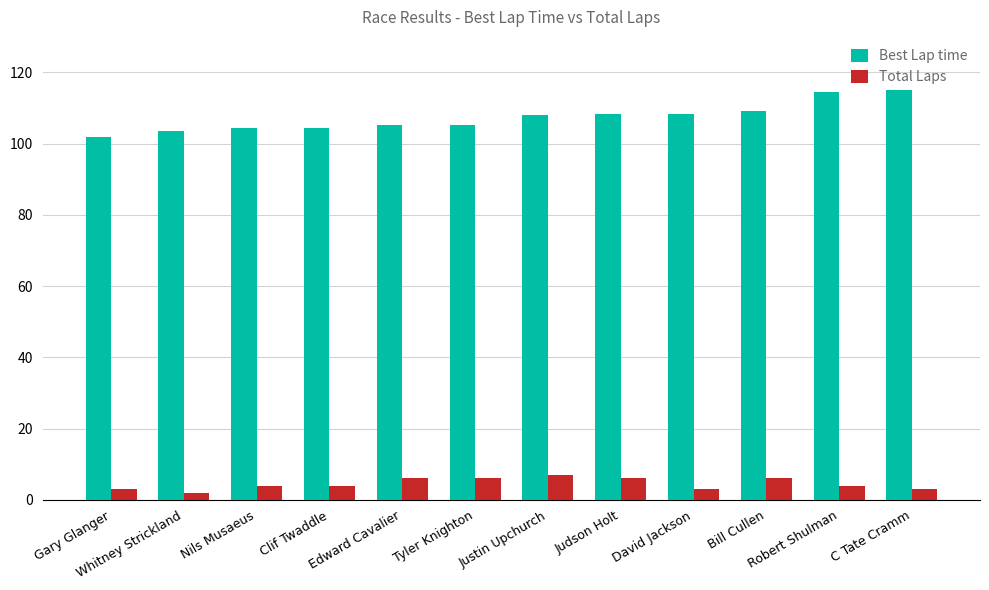

What is the difference between the maximum and minimum values in the Best Lap time series?

13.2